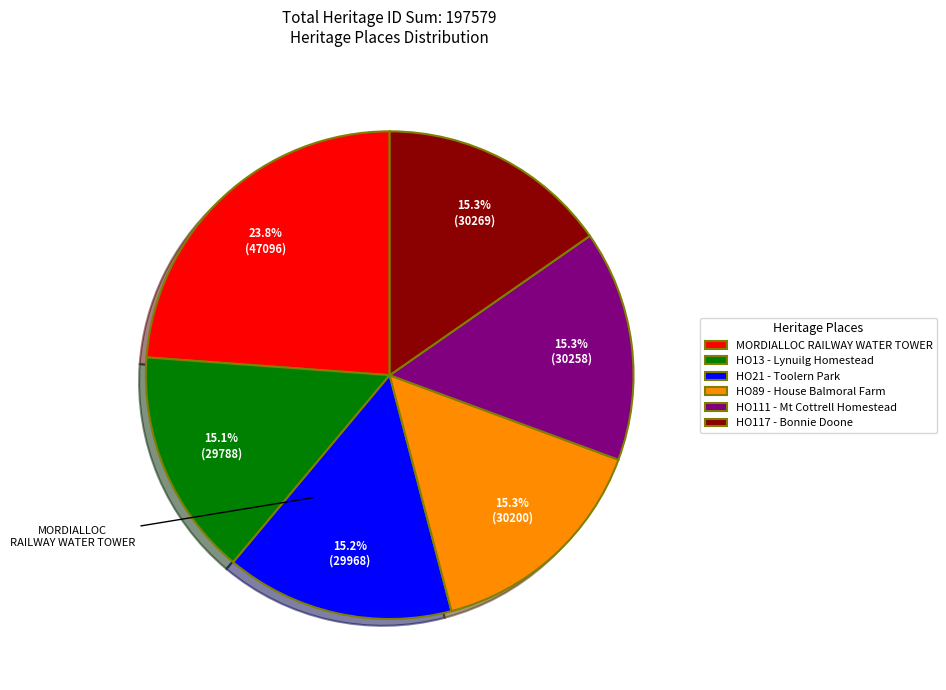

Is there a majority slice in this chart?

No